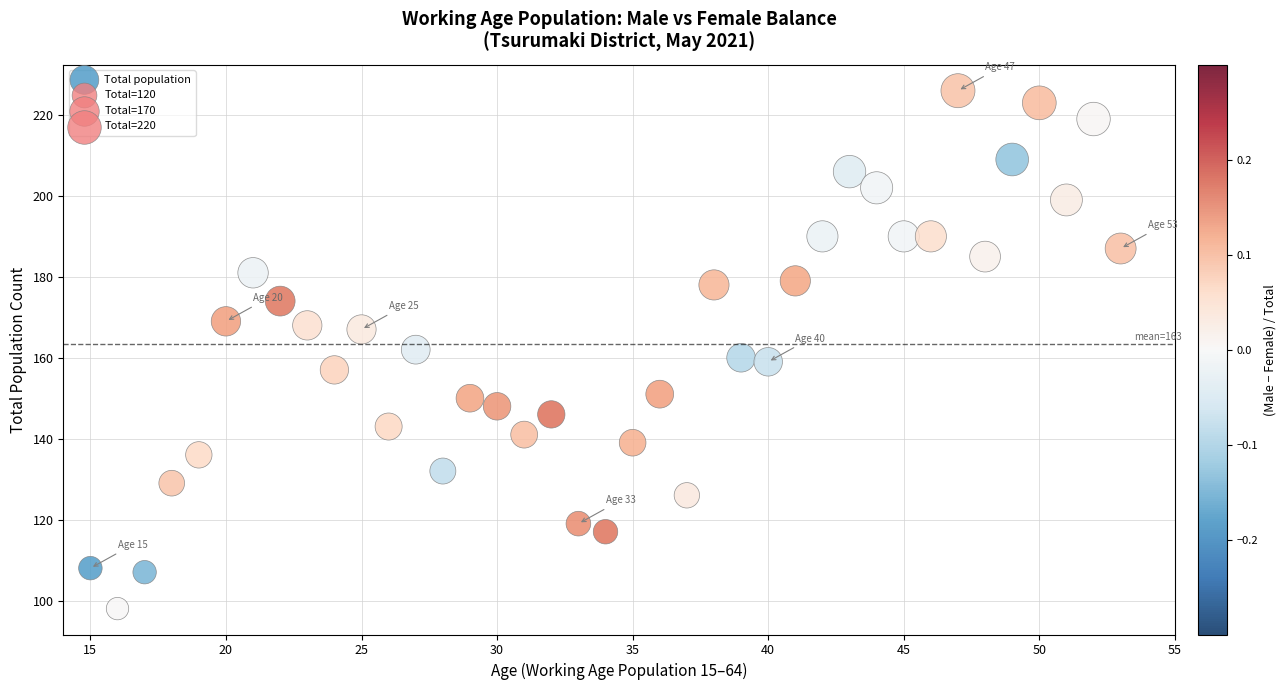

What is the range of X values (max minus min)?

38